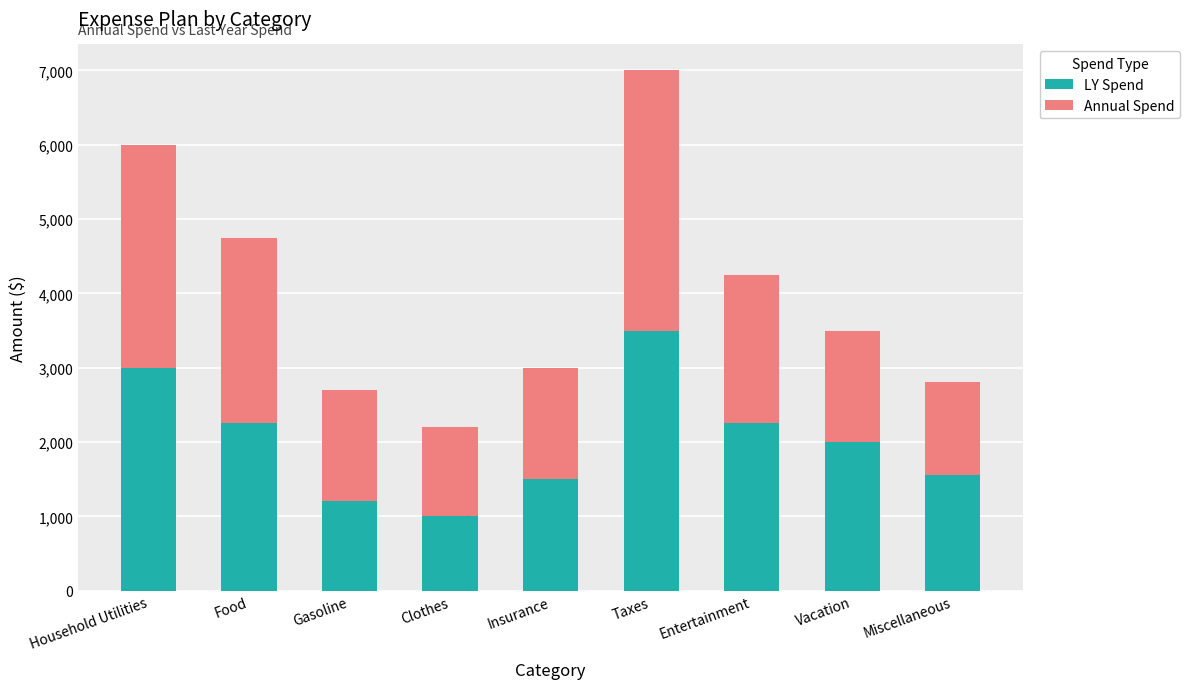

Reading left to right, list the values for the LY Spend series.

3000	2250	1200	1000	1500	3500	2250	2000	1558